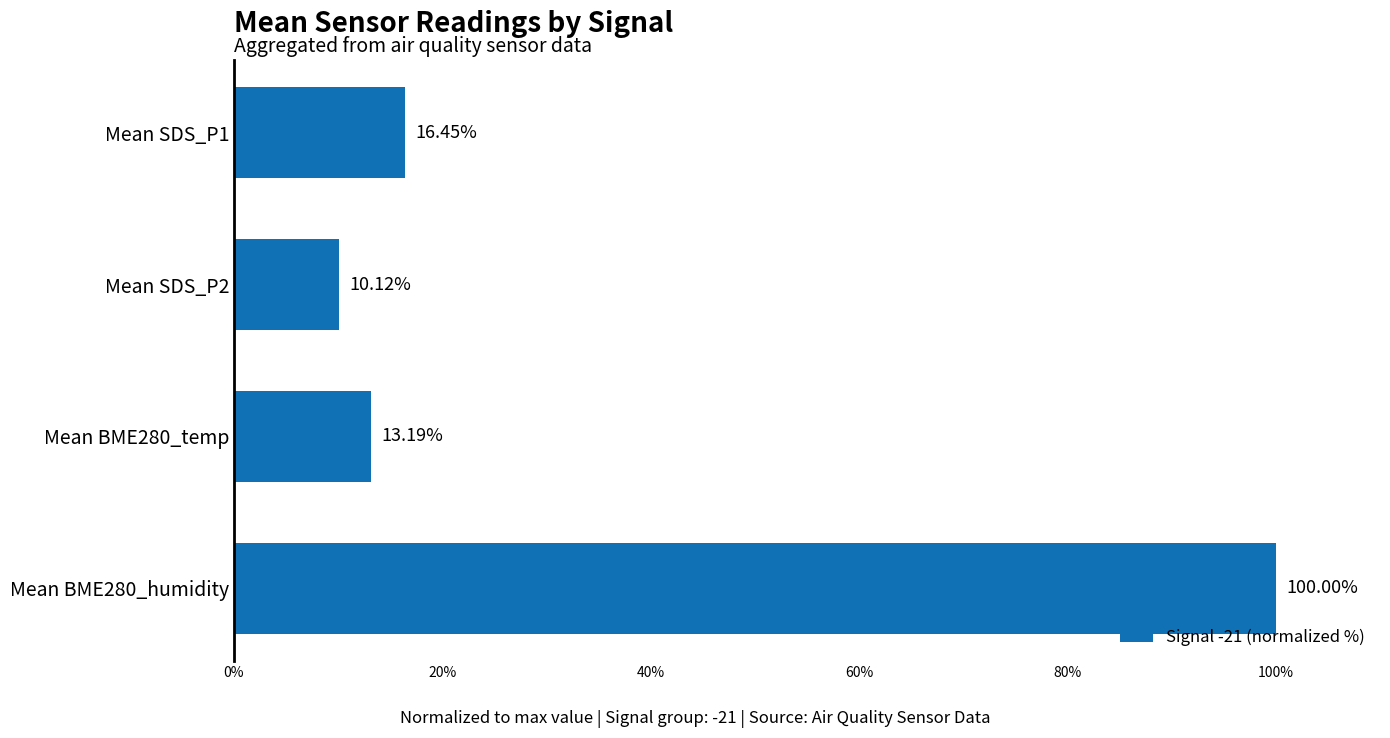

What is the change in value from Mean BME280_temp to Mean BME280_humidity?

+86.8